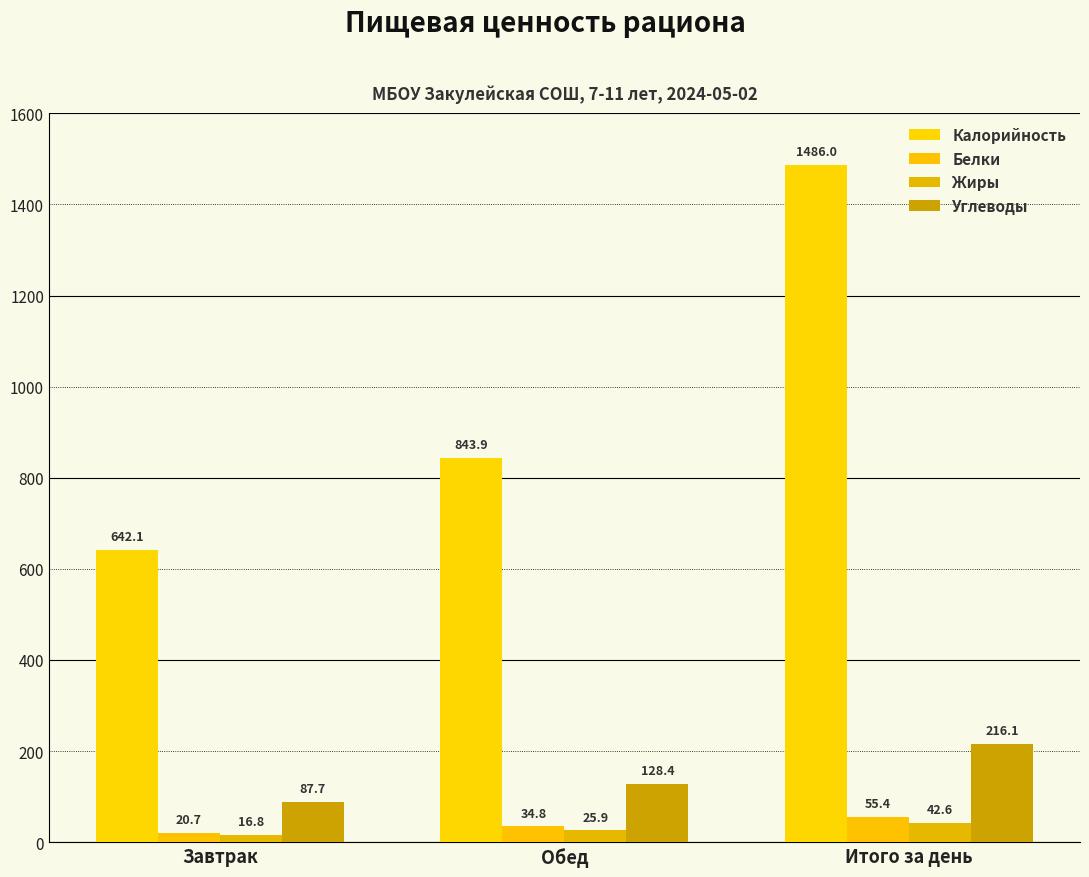

What is the difference between the Калорийность values at Завтрак and Обед?

201.9